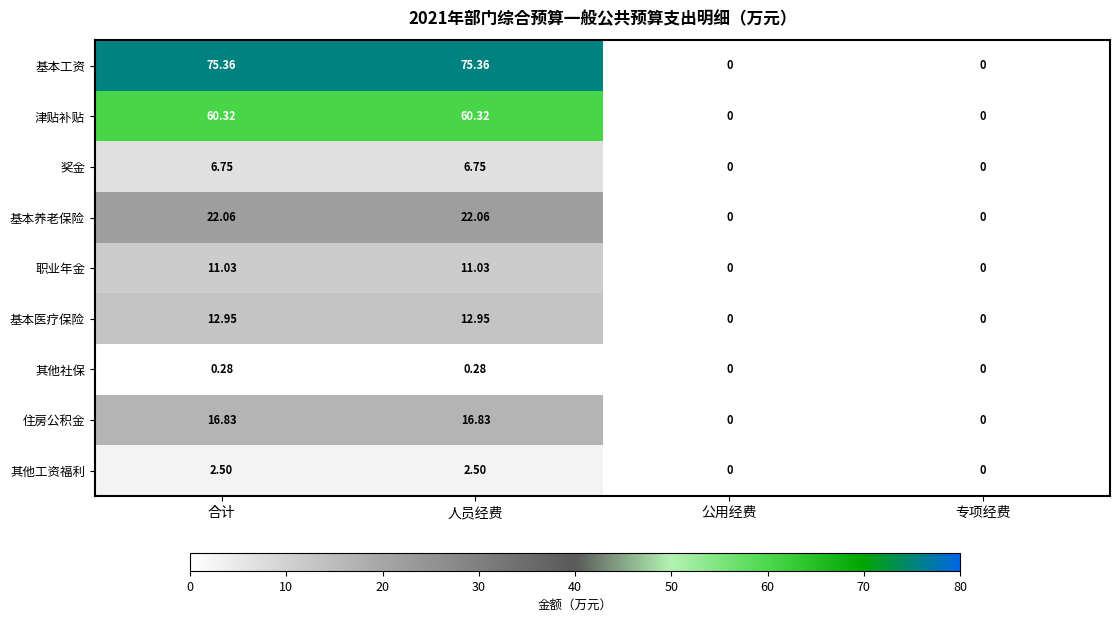

How many distinct data groups are displayed?

9